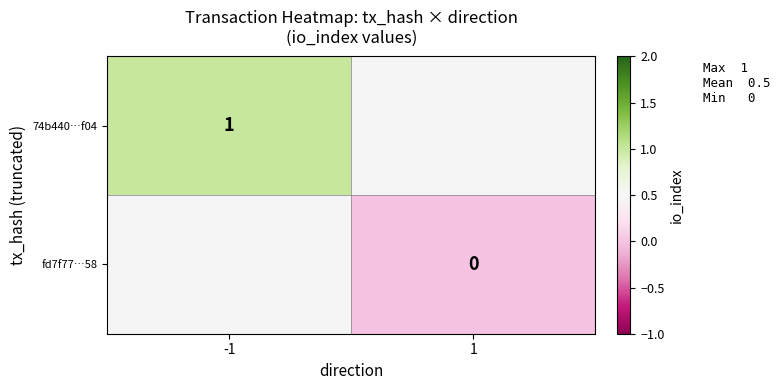

The value of 74b440…f04 at -1 is 1. True or false?

True